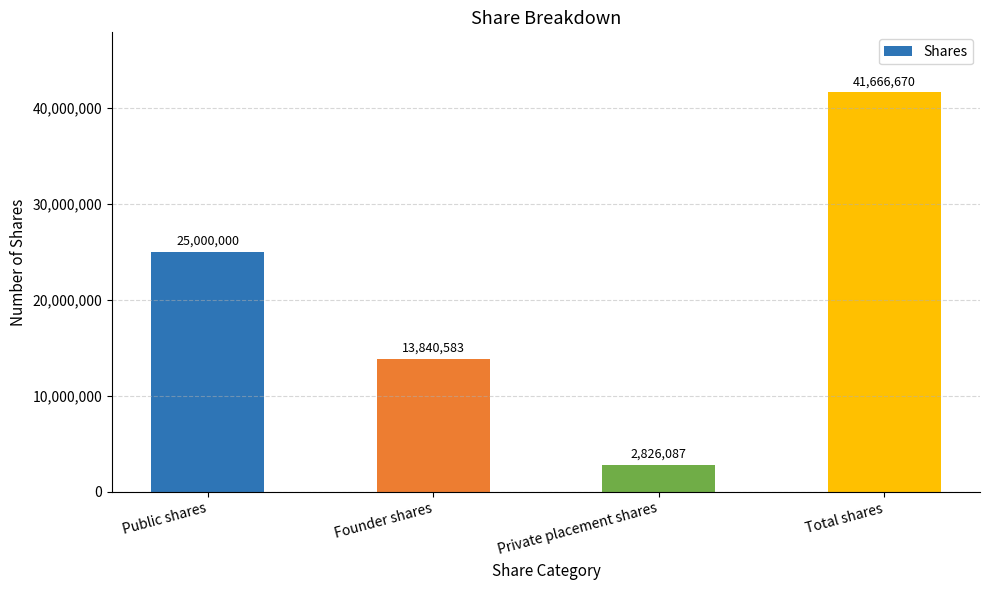

What value does the data have at Public shares, to the nearest 100?

25000000